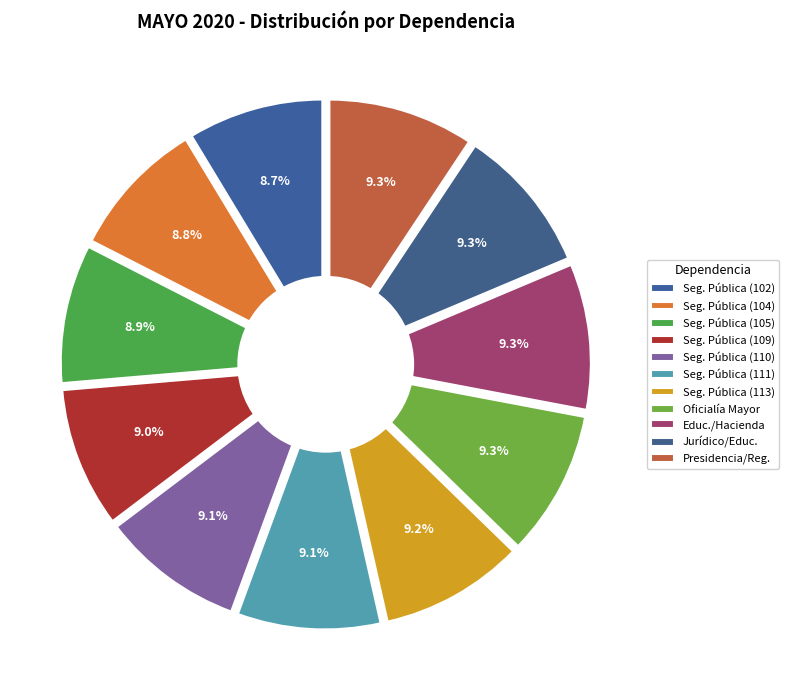

What is the ratio of the value at Seguridad Pública (111) to the value at Seguridad Pública (109)?

1.0